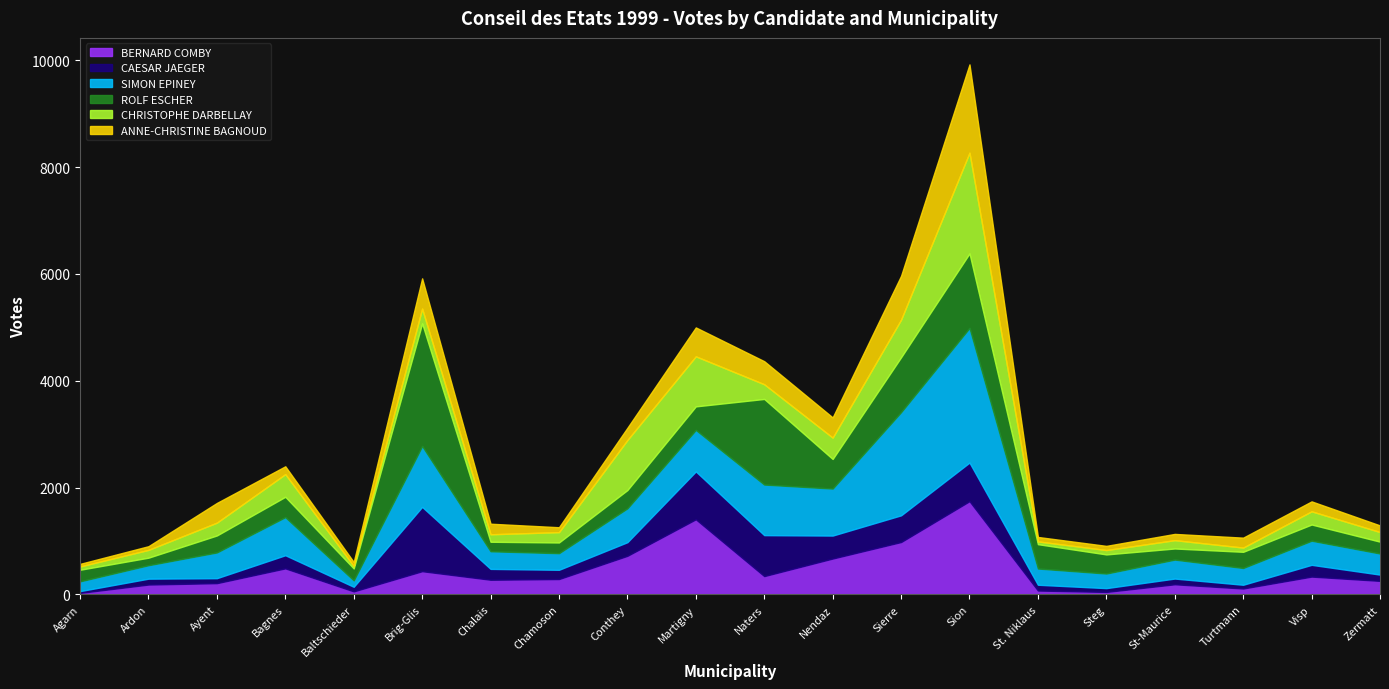

At which category does the chart reach its minimum across all series?

Agarn